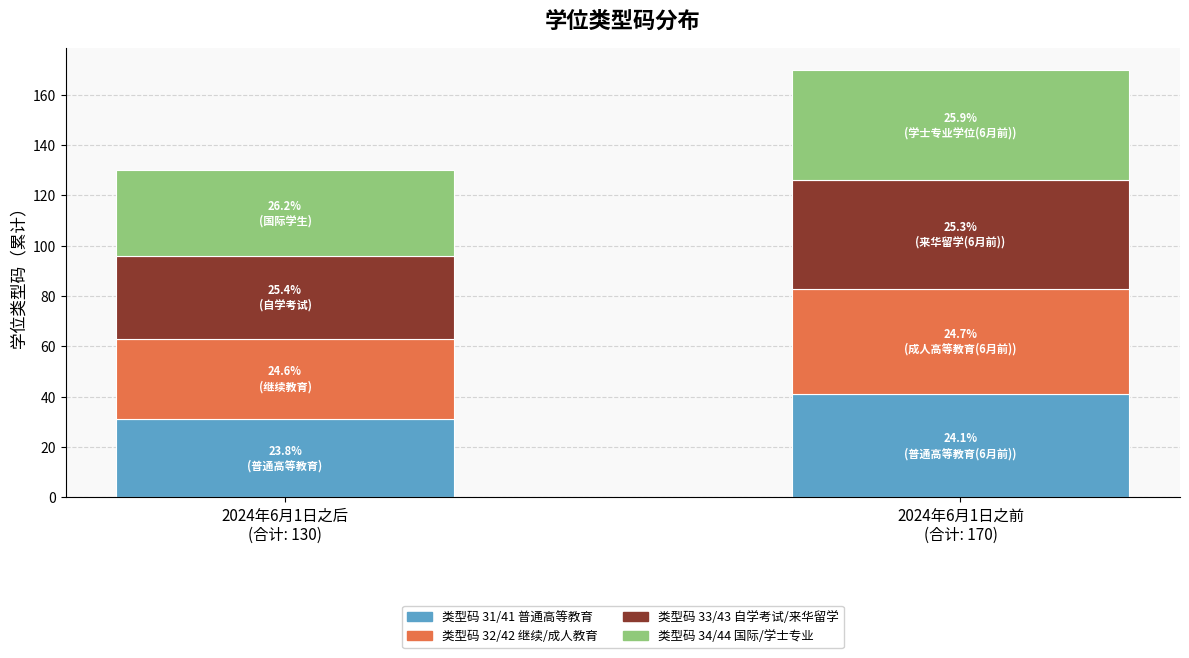

Reading right to left, transcribe all the data shown in this chart.

2024年6月1日之后: 国际学生/学士专业学位=34	自学考试/来华留学=33	继续教育/成人高等教育=32	普通高等教育=31
2024年6月1日之前: 国际学生/学士专业学位=44	自学考试/来华留学=43	继续教育/成人高等教育=42	普通高等教育=41